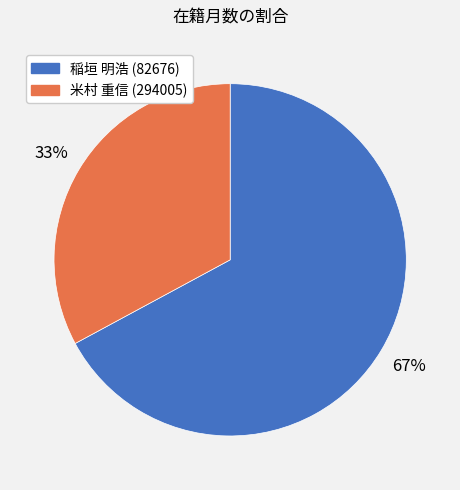

Combined, do 稲垣 明浩 (82676) and 米村 重信 (294005) account for over 50%?

Yes